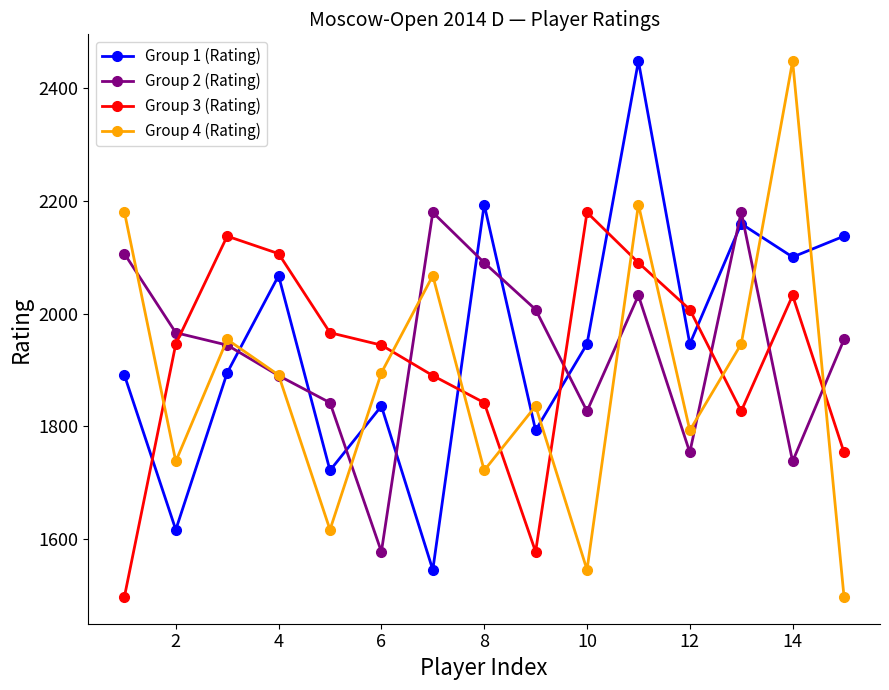

In Group 4 (Rating), how many points are higher than both neighbors (excluding endpoints)?

5